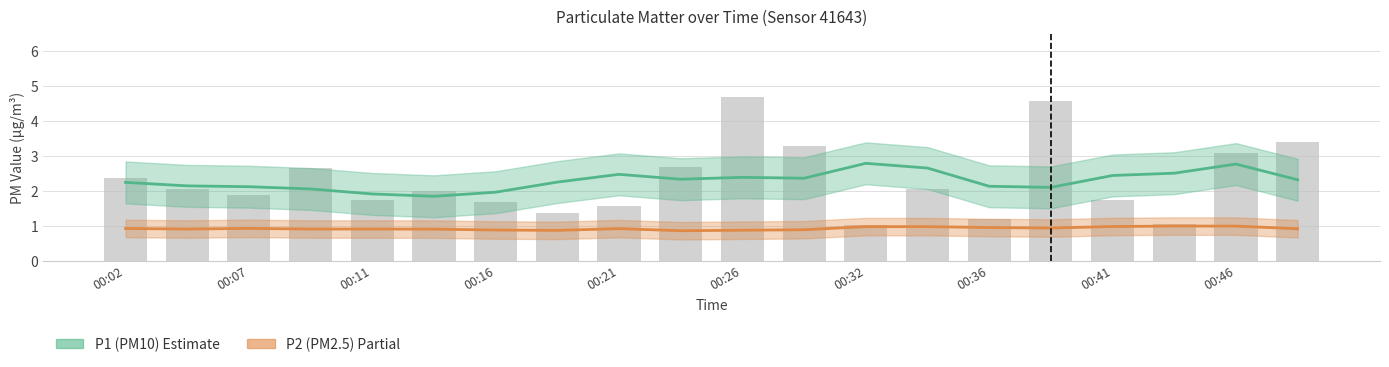

What is the difference between the second highest and second lowest values in the P1 (PM10) series?

0.9